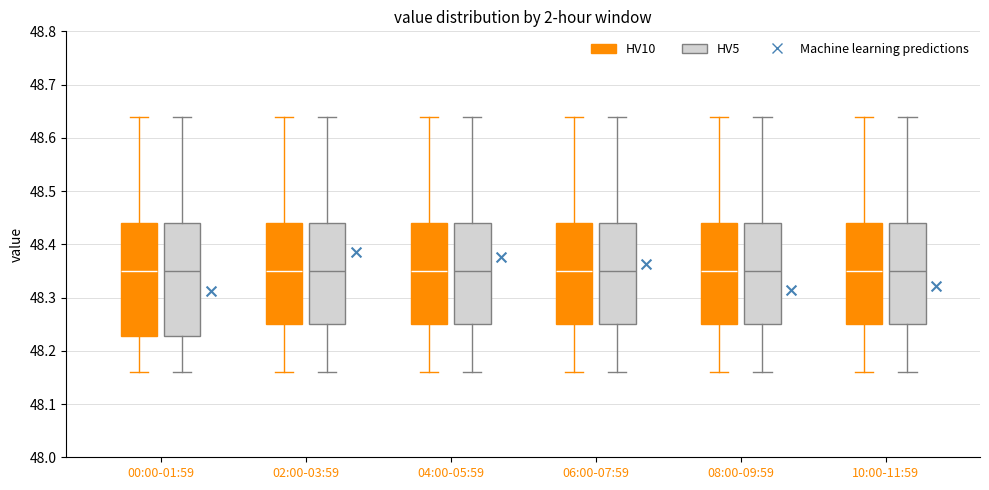

Reading left to right, transcribe this box plot: for each box, give where its median line is, the range the box spans, and where its two whiskers end, as read against the y-axis. The values are not printed on the chart, so give them approximately, as read against the axis.

00:00-01:59 (HV10): median 48.35, box 48.23 to 48.44, whiskers 48.16 to 48.64
00:00-01:59 (HV5): median 48.35, box 48.23 to 48.44, whiskers 48.16 to 48.64
02:00-03:59 (HV10): median 48.35, box 48.25 to 48.44, whiskers 48.16 to 48.64
02:00-03:59 (HV5): median 48.35, box 48.25 to 48.44, whiskers 48.16 to 48.64
04:00-05:59 (HV10): median 48.35, box 48.25 to 48.44, whiskers 48.16 to 48.64
04:00-05:59 (HV5): median 48.35, box 48.25 to 48.44, whiskers 48.16 to 48.64
06:00-07:59 (HV10): median 48.35, box 48.25 to 48.44, whiskers 48.16 to 48.64
06:00-07:59 (HV5): median 48.35, box 48.25 to 48.44, whiskers 48.16 to 48.64
08:00-09:59 (HV10): median 48.35, box 48.25 to 48.44, whiskers 48.16 to 48.64
08:00-09:59 (HV5): median 48.35, box 48.25 to 48.44, whiskers 48.16 to 48.64
10:00-11:59 (HV10): median 48.35, box 48.25 to 48.44, whiskers 48.16 to 48.64
10:00-11:59 (HV5): median 48.35, box 48.25 to 48.44, whiskers 48.16 to 48.64